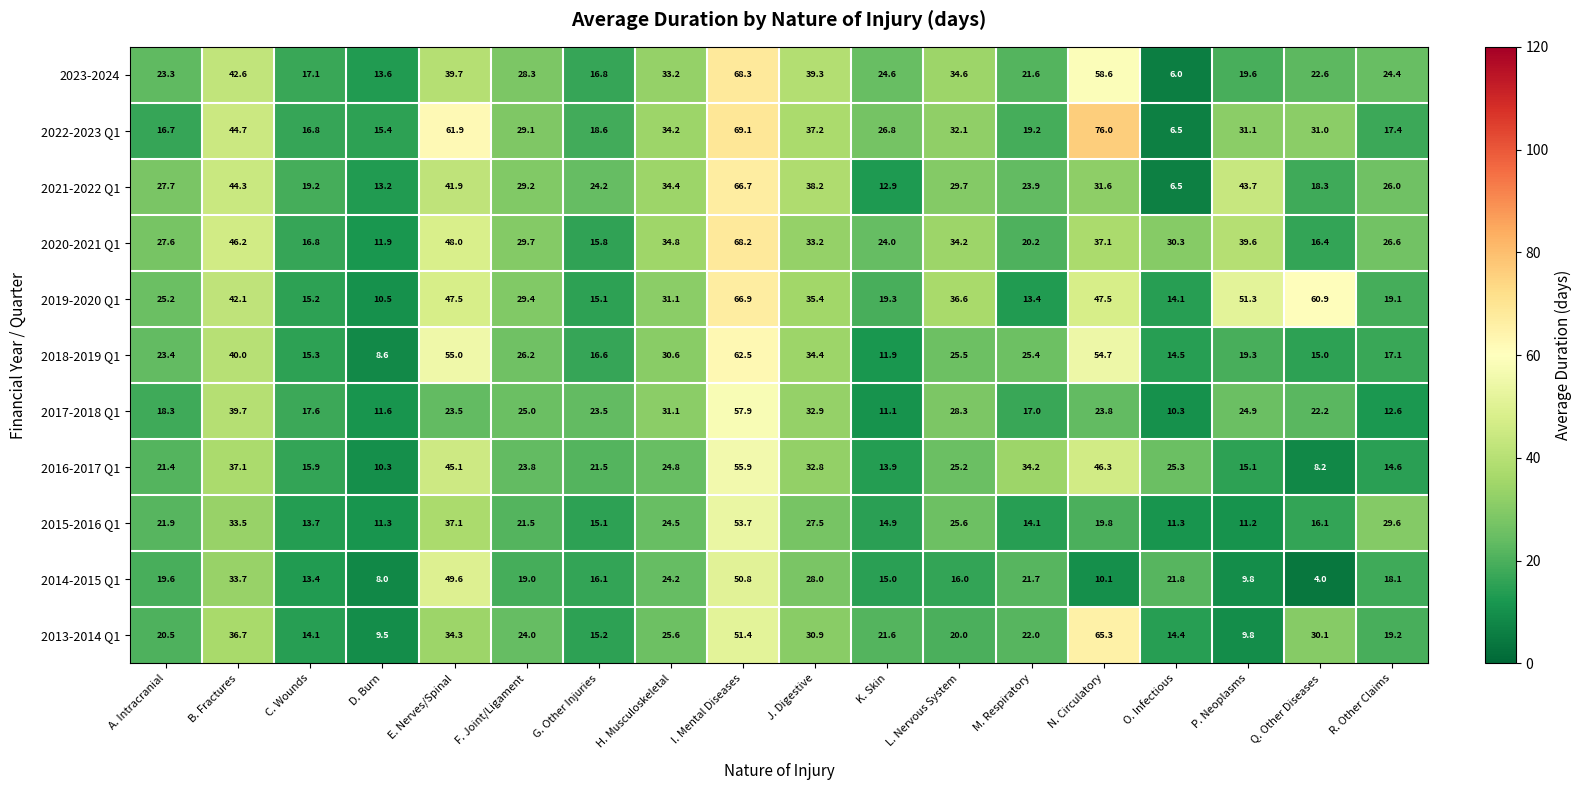

Rank the series by their maximum value, from highest to lowest.

2022-2023 Q1, 2023-2024, 2020-2021 Q1, 2019-2020 Q1, 2021-2022 Q1, 2013-2014 Q1, 2018-2019 Q1, 2017-2018 Q1, 2016-2017 Q1, 2015-2016 Q1, 2014-2015 Q1